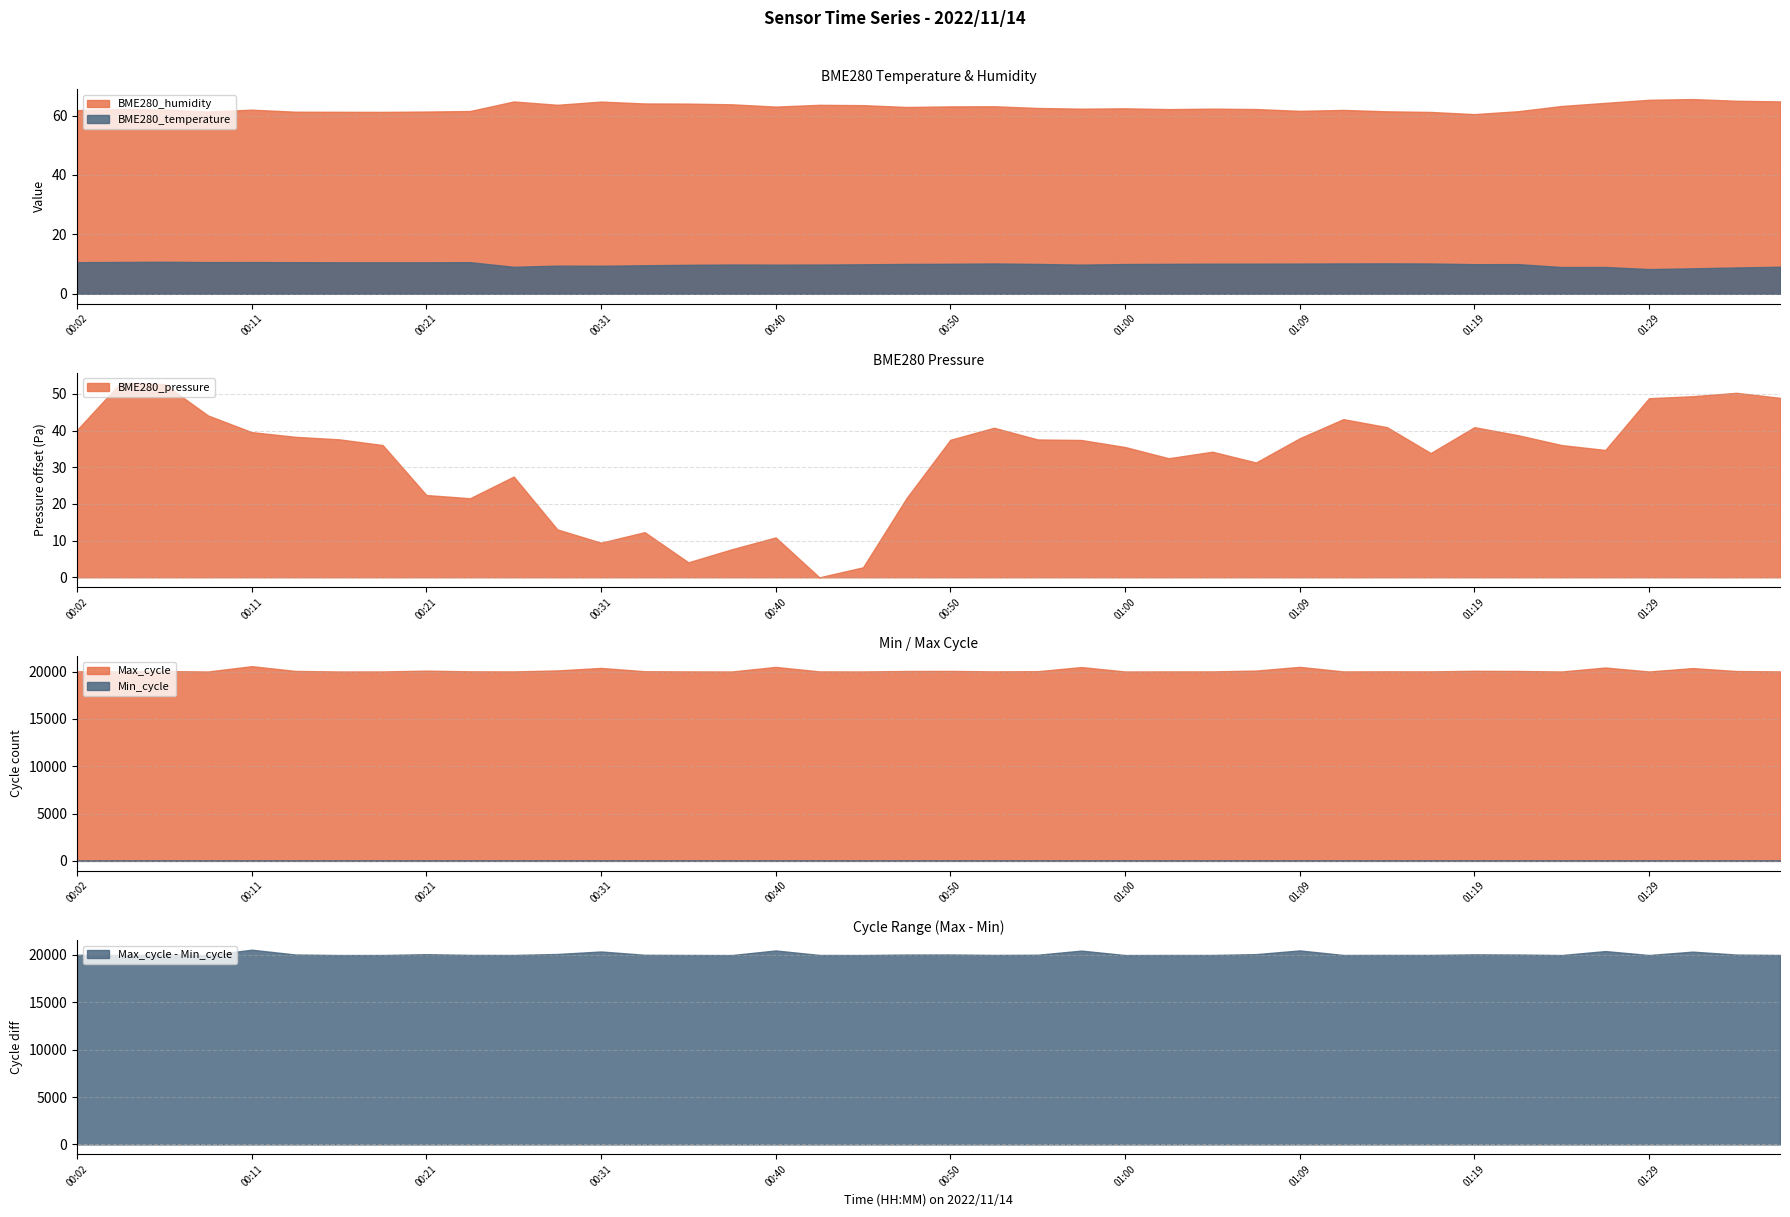

True or false: BME280_humidity and BME280_temperature cross at least once.

False